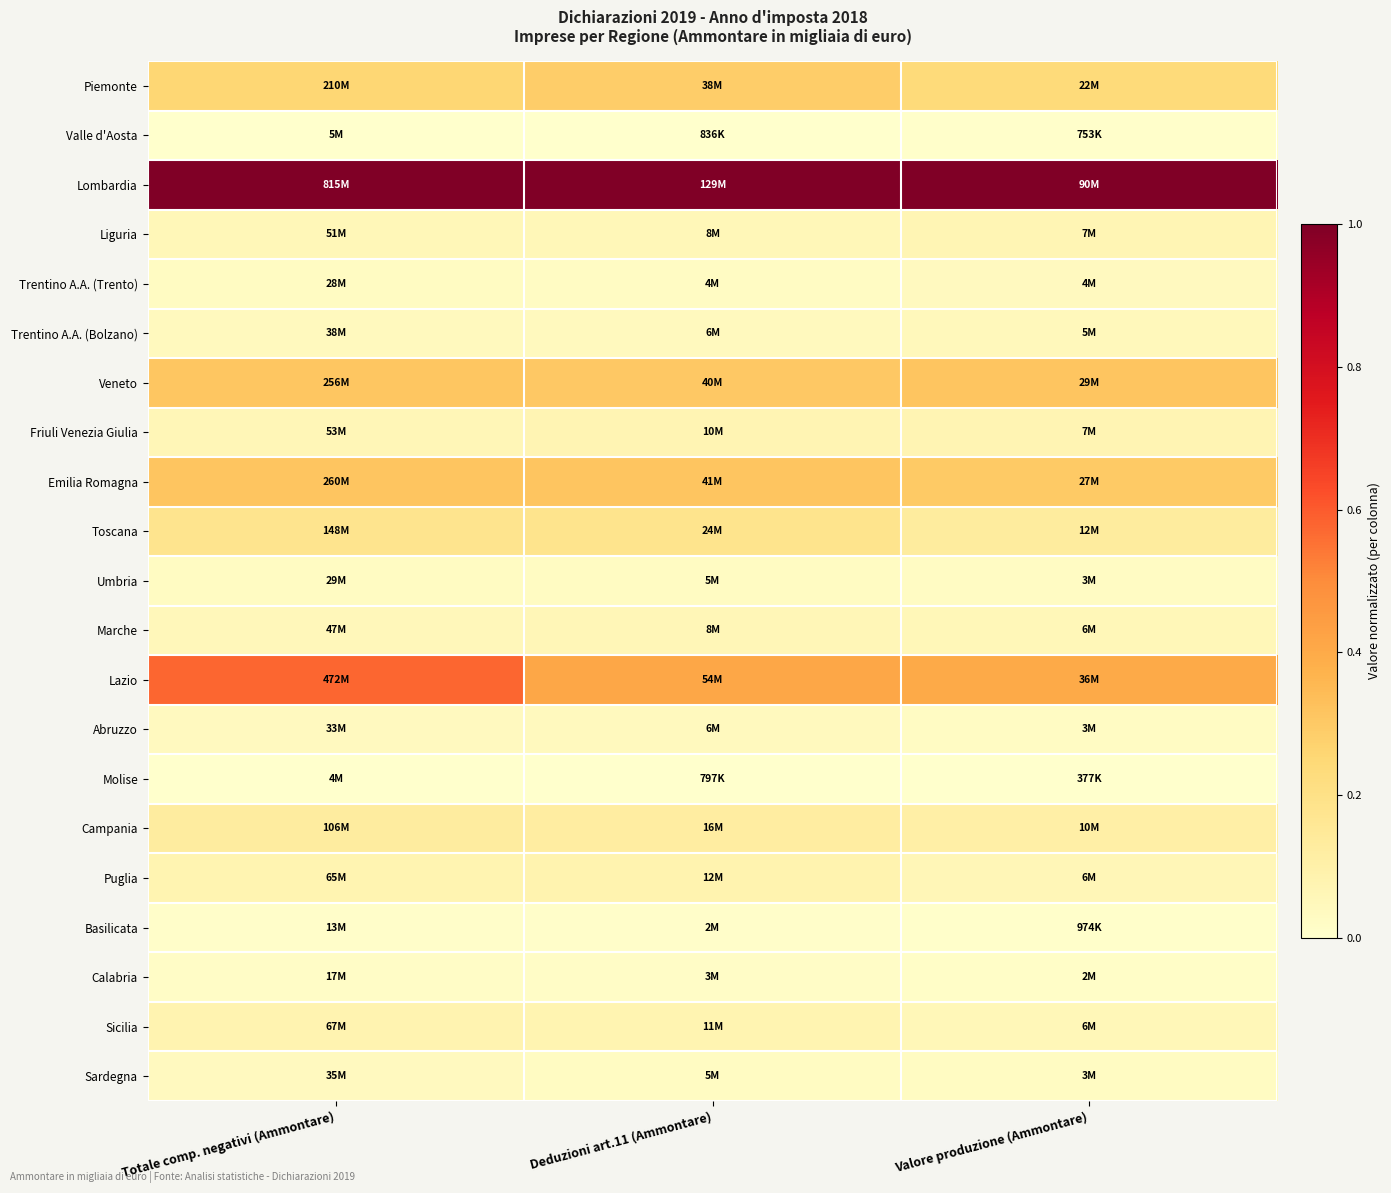

Count the number of data series in this chart.

21